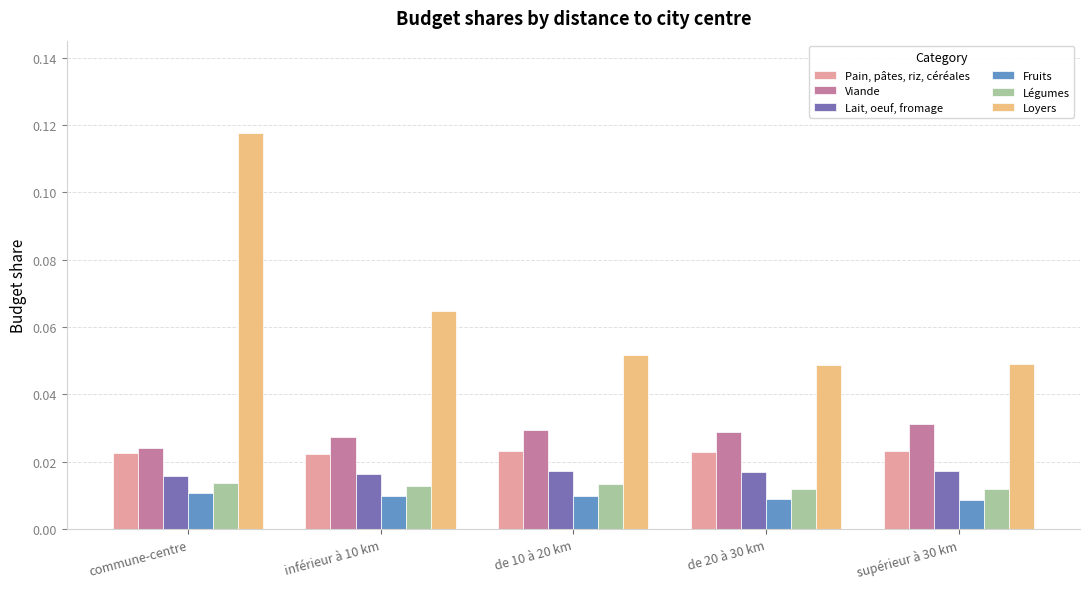

Which series has the widest spread of values?

Loyers